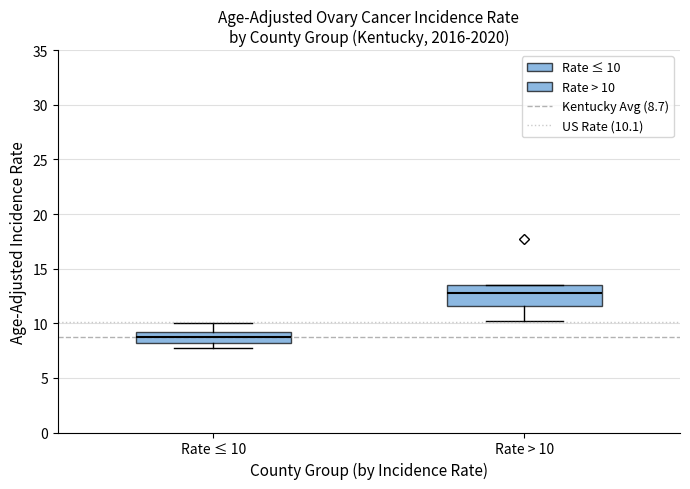

Which box has the lowest median line?

Rate ≤ 10